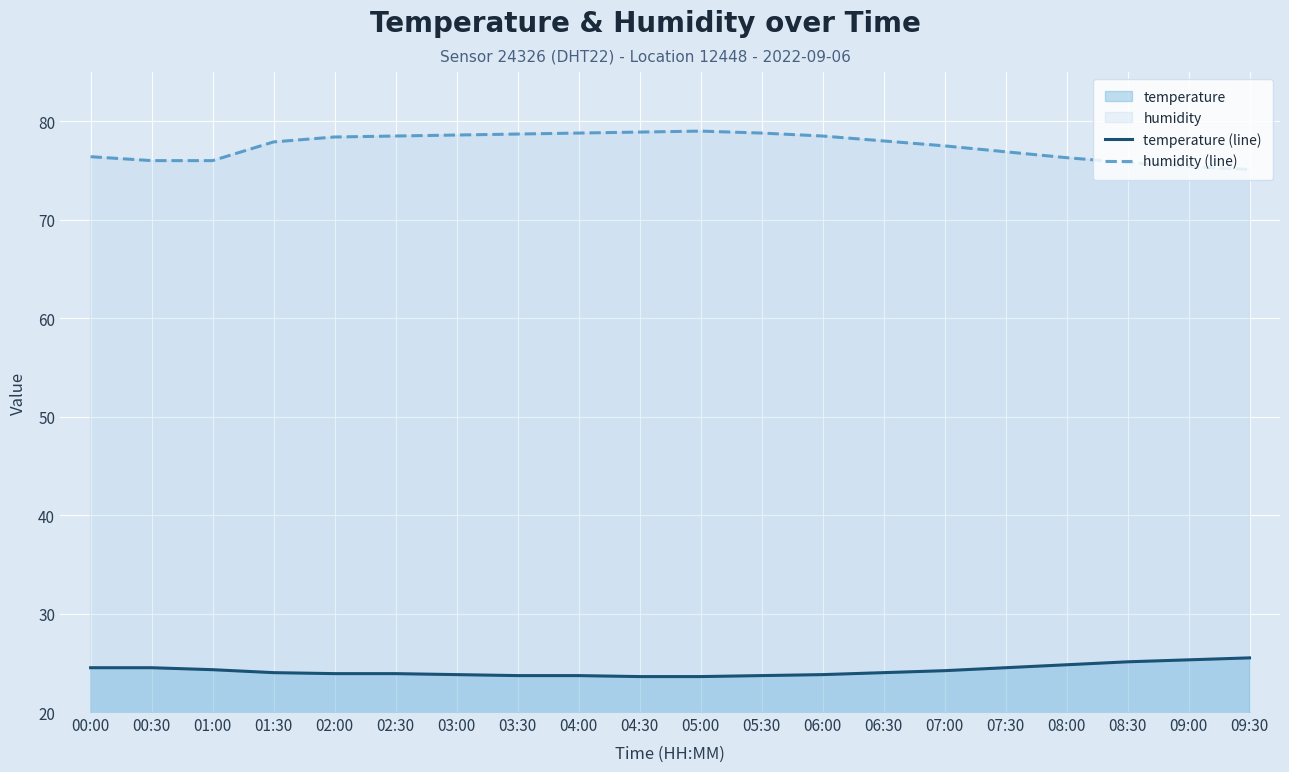

Reading left to right, what are all the values shown in this chart?

temperature (line): 00:00=24.5	00:30=24.5	01:00=24.3	01:30=24.0	02:00=23.9	02:30=23.9	03:00=23.8	03:30=23.7	04:00=23.7	04:30=23.6	05:00=23.6	05:30=23.7	06:00=23.8	06:30=24.0	07:00=24.2	07:30=24.5	08:00=24.8	08:30=25.1	09:00=25.3	09:30=25.5
humidity (line): 00:00=76.4	00:30=76.0	01:00=76.0	01:30=77.9	02:00=78.4	02:30=78.5	03:00=78.6	03:30=78.7	04:00=78.8	04:30=78.9	05:00=79.0	05:30=78.8	06:00=78.5	06:30=78.0	07:00=77.5	07:30=76.9	08:00=76.3	08:30=75.8	09:00=75.4	09:30=75.1